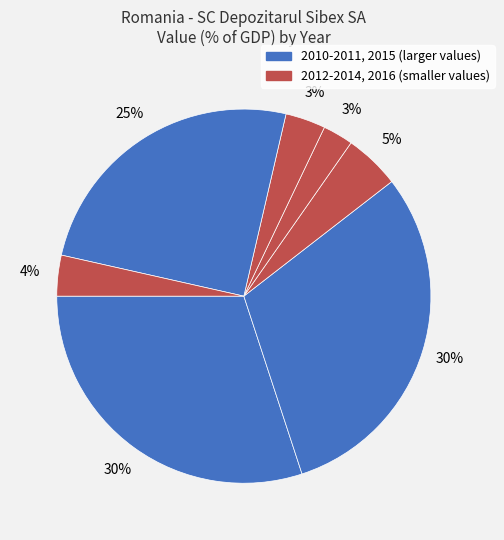

Count the number of slices in the pie.

7